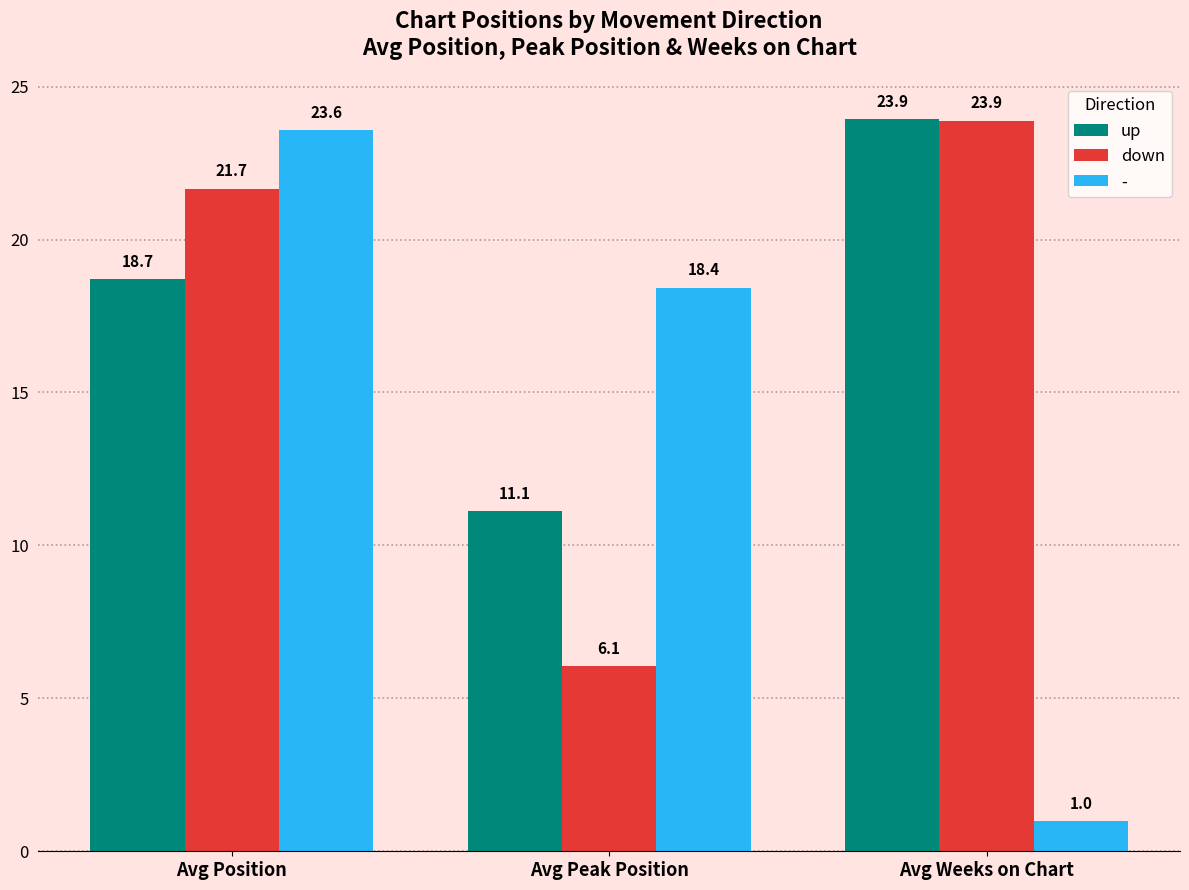

What position from the right is Avg Weeks on Chart?

1